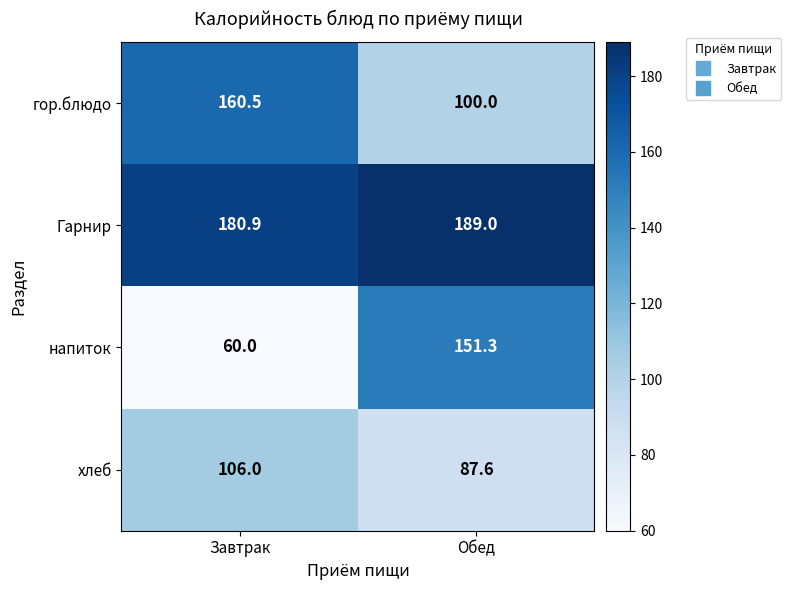

At which category is the sum across all series the highest?

Обед